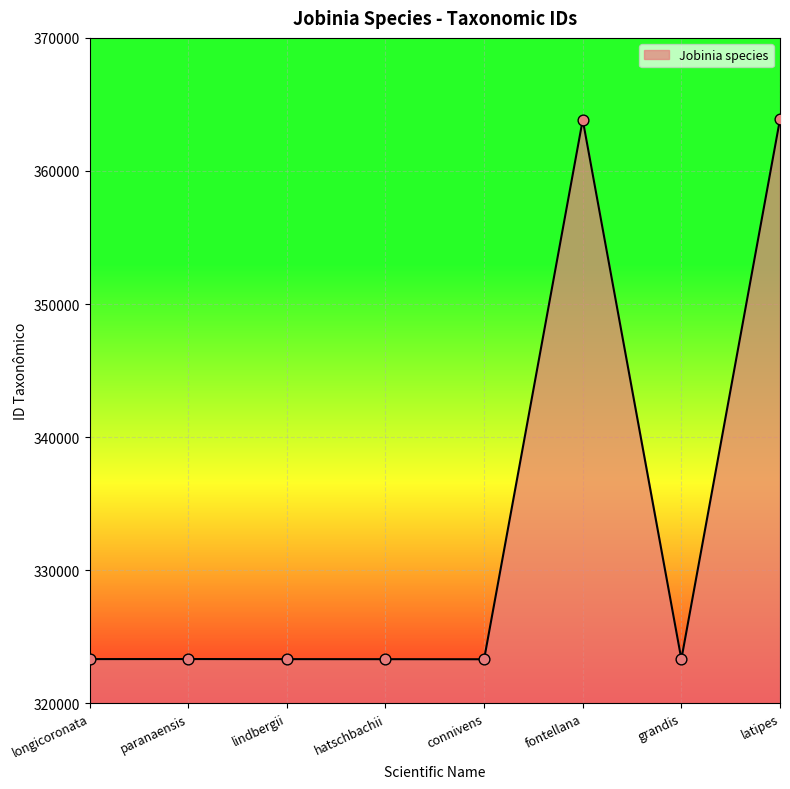

What is the ratio of the value at longicoronata to the value at paranaensis?

1.0